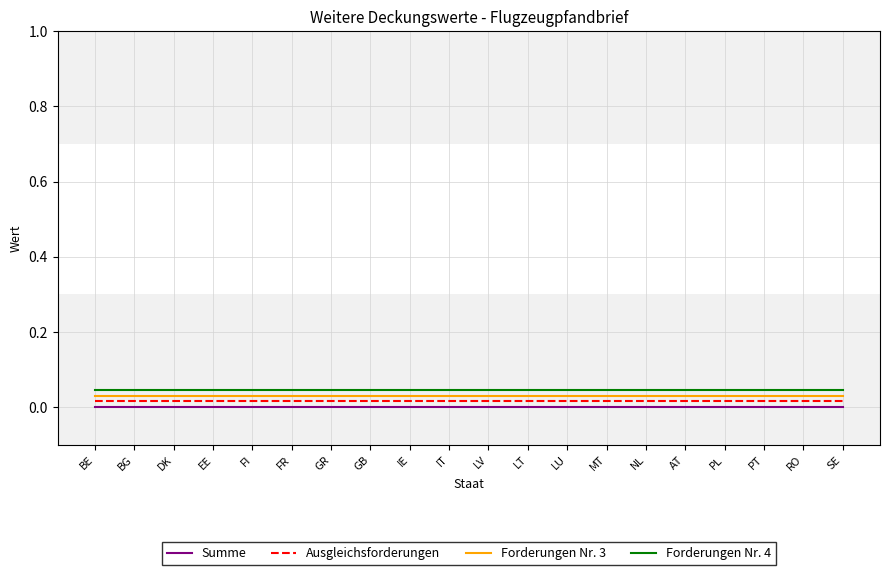

The value of Forderungen Nr. 4 at NL is 0.1. True or false?

False